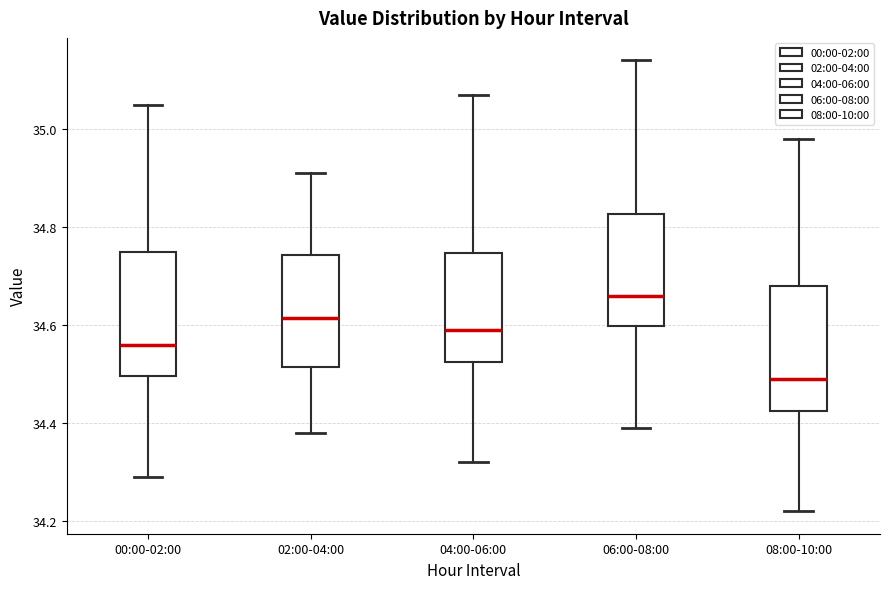

Where does the upper whisker of the box for 00:00-02:00 end on the y-axis? The values are not printed on the chart, so give them approximately, as read against the axis.

35.06